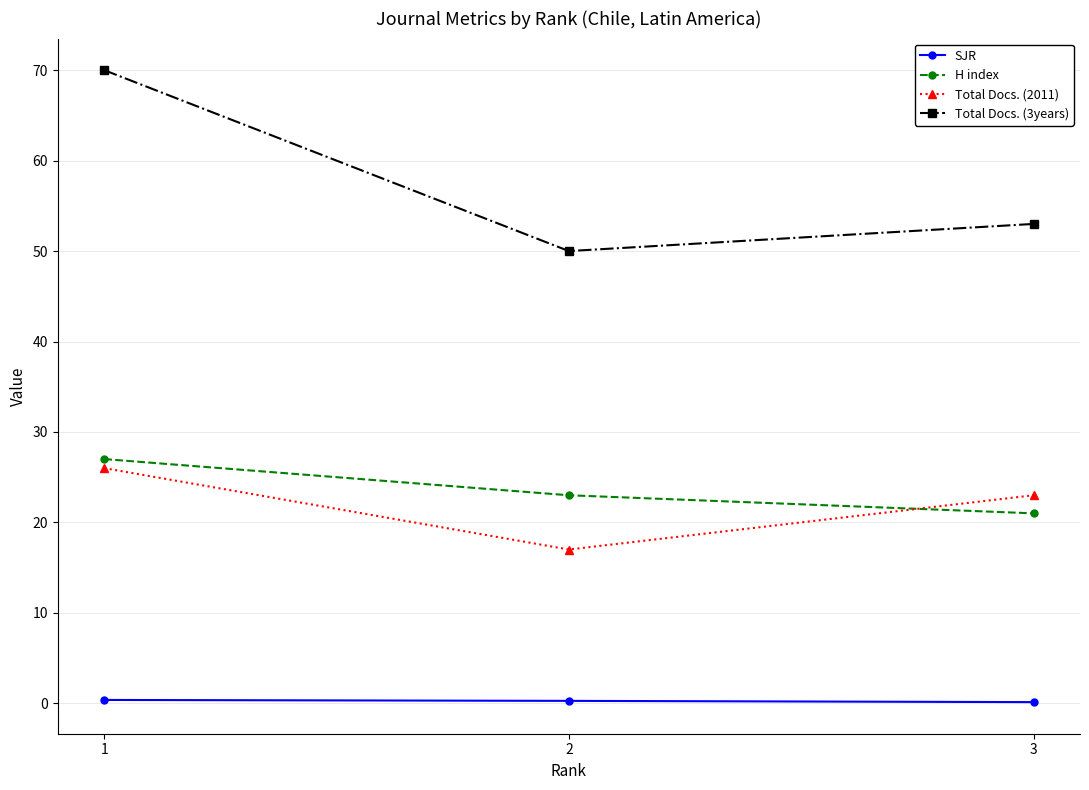

At which label does H index first exceed 23?

1